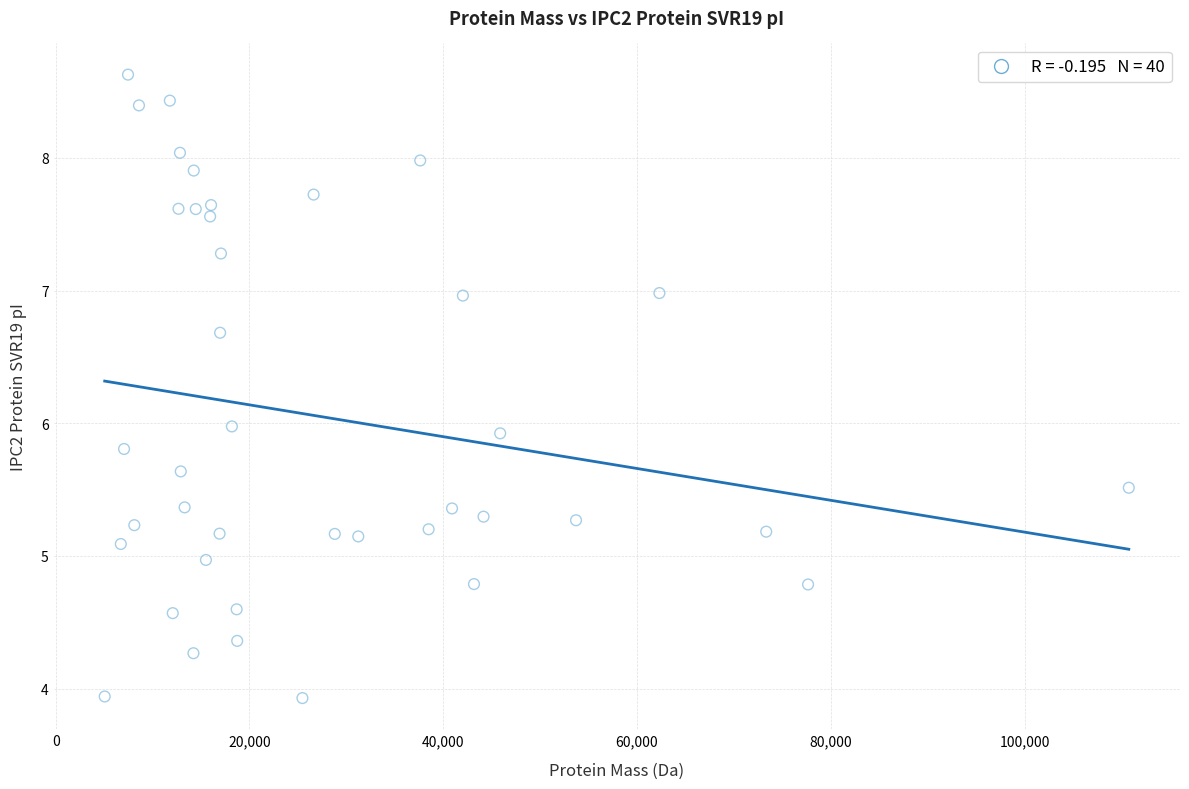

What is the range of X values (max minus min)?

105708.7